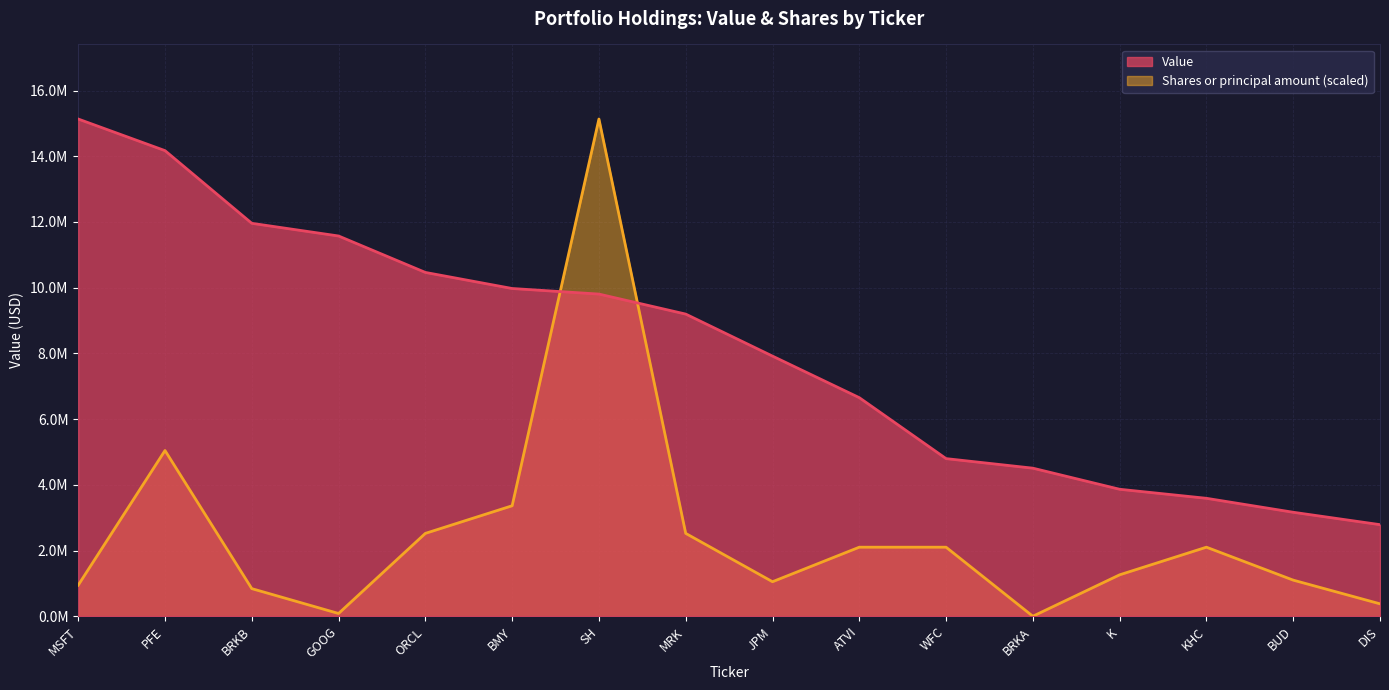

Reading left to right, transcribe all the data shown in this chart.

Value: MSFT=15134000.0	PFE=14172000.0	BRKB=11960000.0	GOOG=11574000.0	ORCL=10465000.0	BMY=9976000.0	SH=9806000.0	MRK=9197000.0	JPM=7918000.0	ATVI=6653000.0	WFC=4798000.0	BRKA=4507000.0	K=3865000.0	KHC=3590000.0	BUD=3165000.0	DIS=2788000.0
Shares or principal amount: MSFT=945875.0	PFE=5044666.7	BRKB=840777.8	GOOG=84077.8	ORCL=2522333.3	BMY=3363111.1	SH=15134000.0	MRK=2522333.3	JPM=1050972.2	ATVI=2101944.4	WFC=2101944.4	BRKA=210.2	K=1261166.7	KHC=2101944.4	BUD=1099316.9	DIS=378350.0